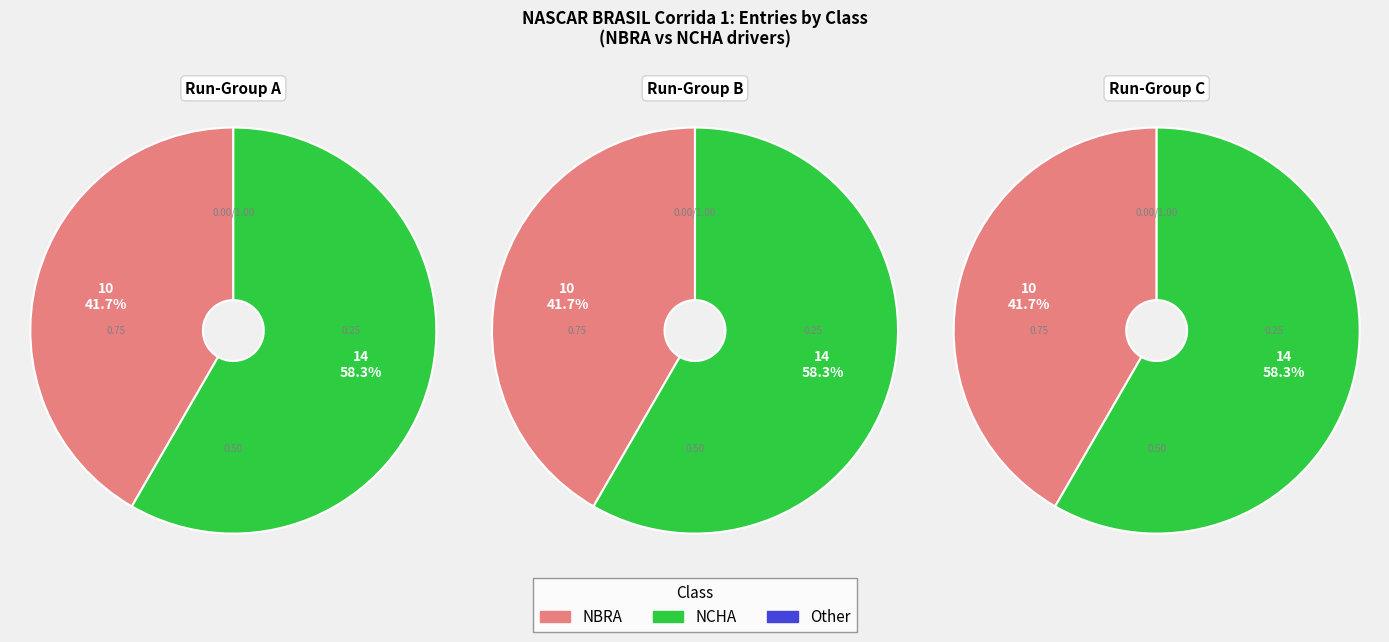

Which slice is the largest?

NCHA